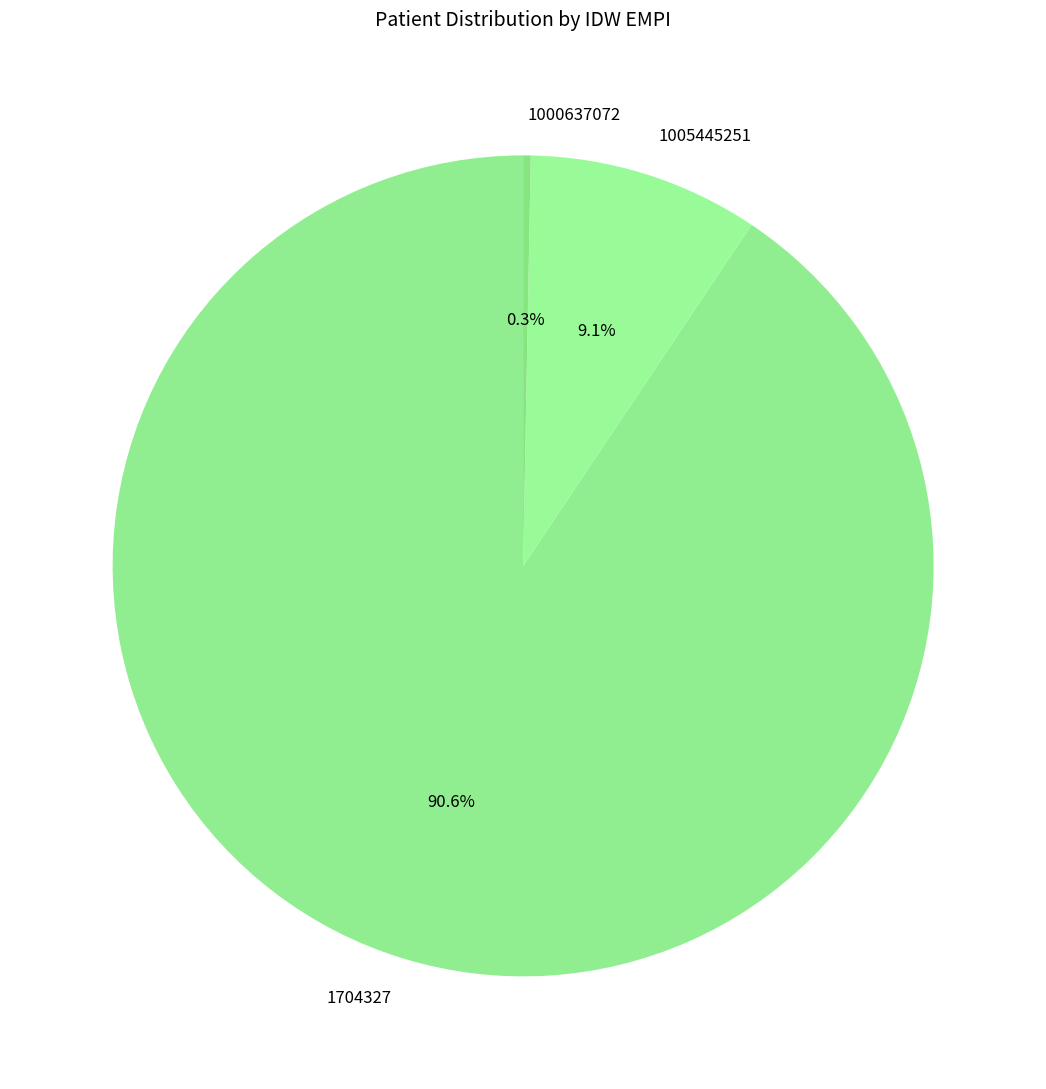

What is the smallest slice in the pie chart?

1000637072